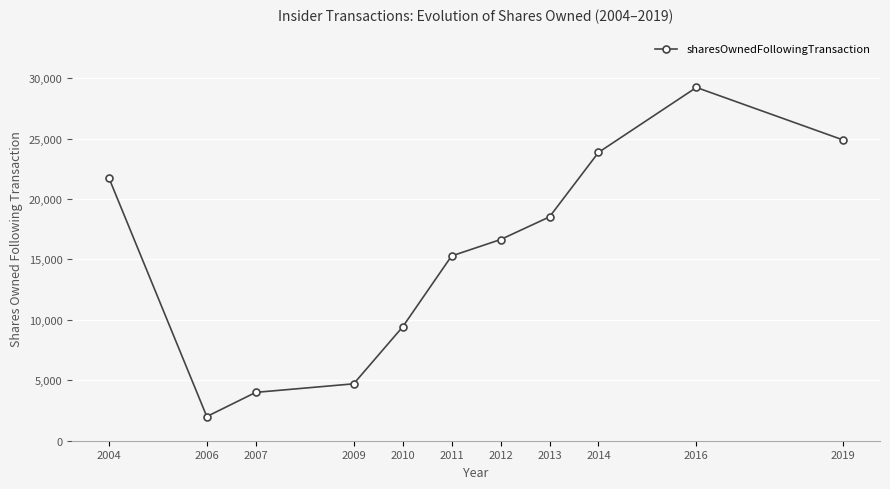

What is the difference between the maximum and minimum values?

27228